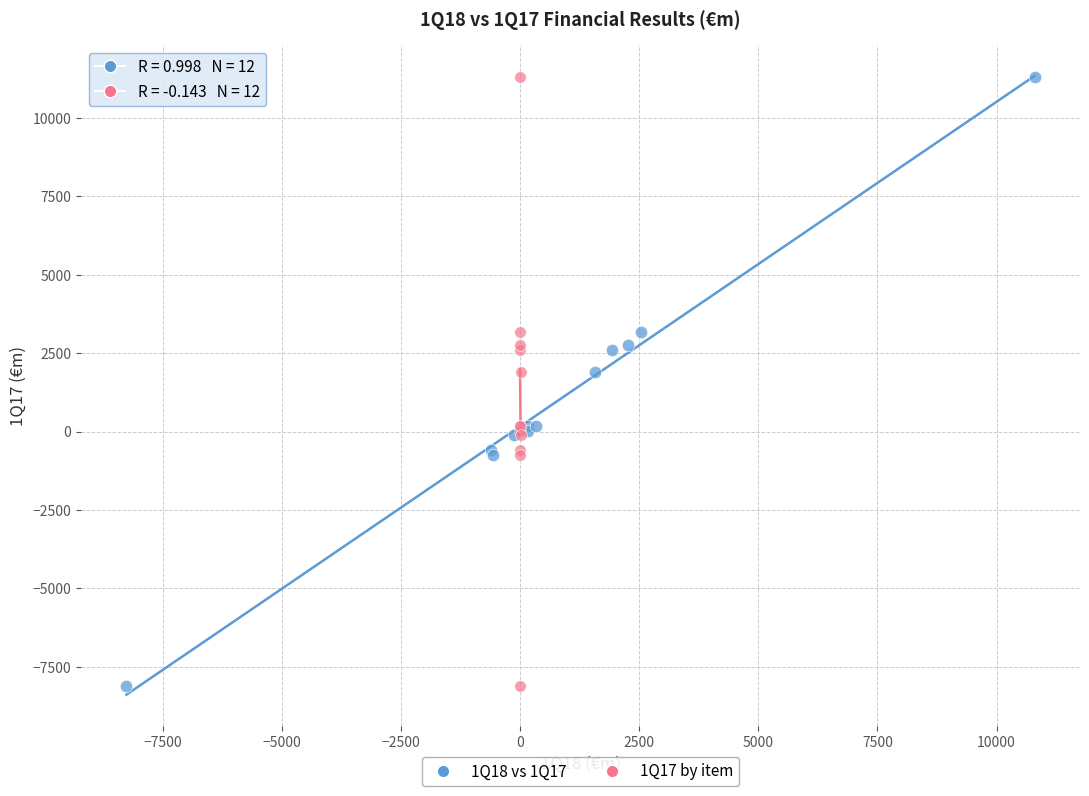

What are all the series names shown in the legend?

1Q18 vs 1Q17, 1Q17 by item